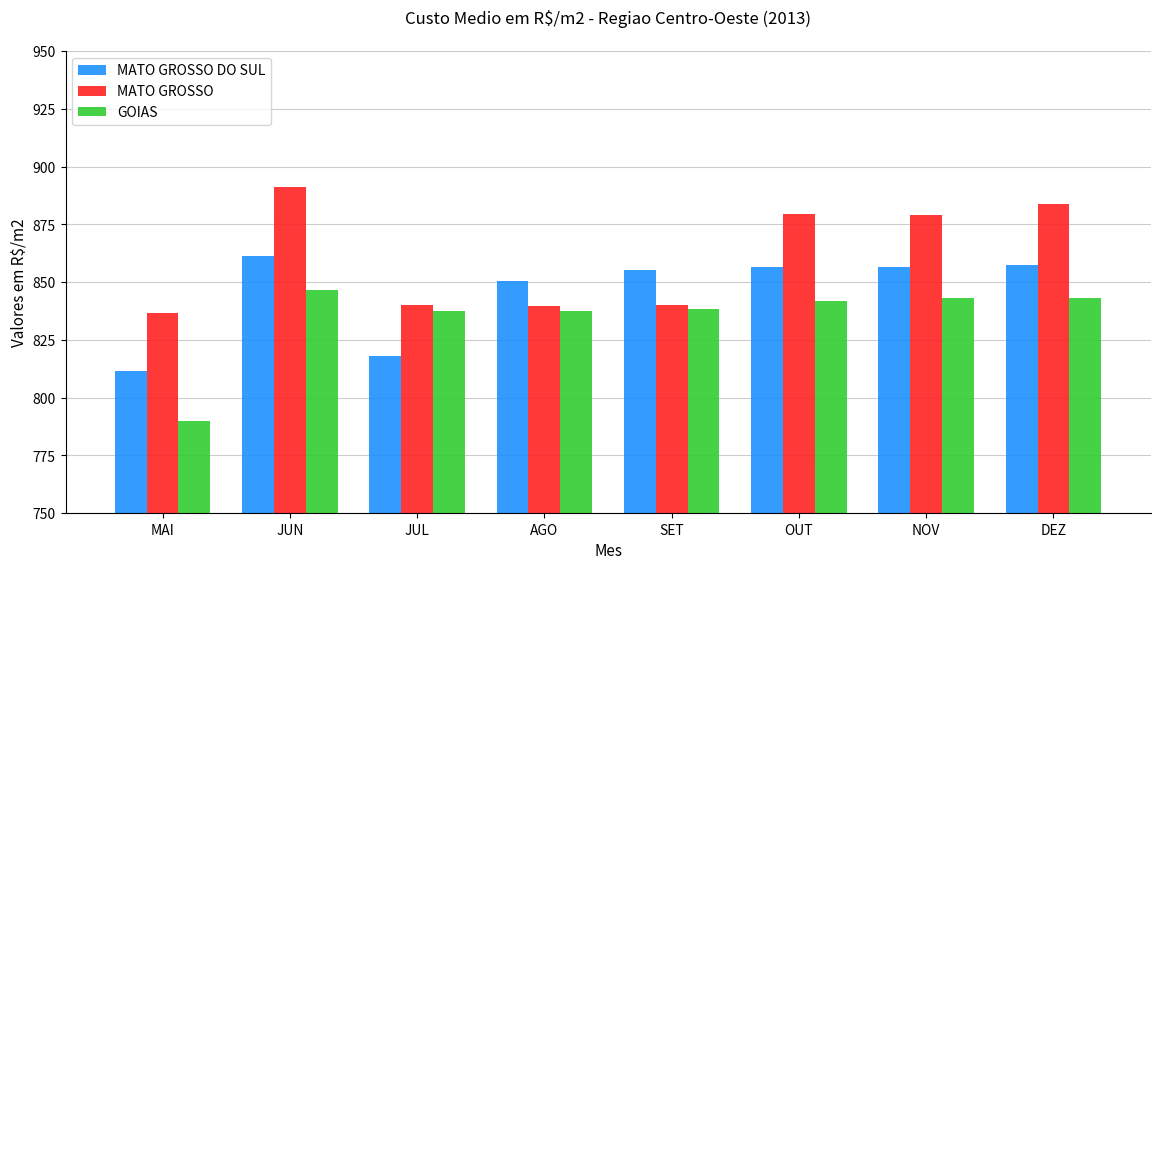

Is the value of MATO GROSSO DO SUL at MAI greater than the value of GOIAS at SET?

No